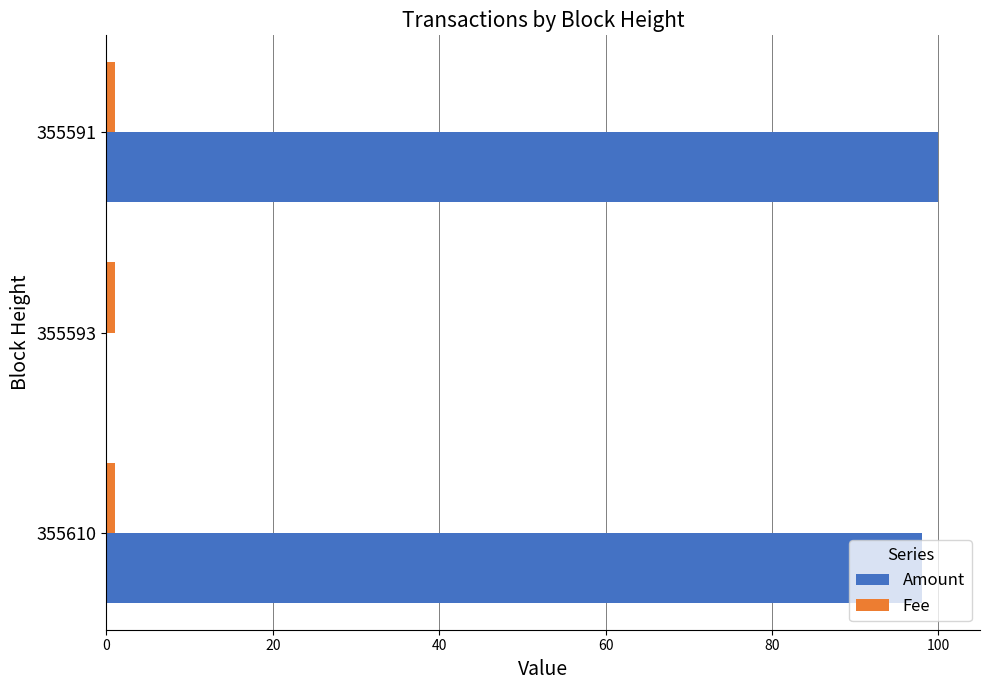

Is it true that Amount equals 100 at 355591?

True